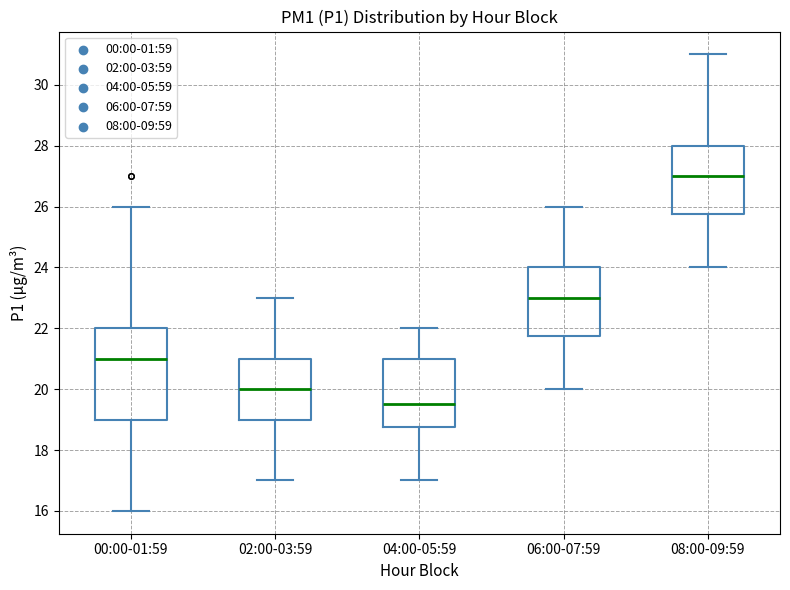

Reading left to right, transcribe this box plot: for each box, give where its median line is, the range the box spans, and where its two whiskers end, as read against the y-axis. The values are not printed on the chart, so give them approximately, as read against the axis.

00:00-01:59: median 21.0, box 19.0 to 22.0, whiskers 16.0 to 26.0
02:00-03:59: median 20.0, box 19.0 to 21.0, whiskers 17.0 to 23.0
04:00-05:59: median 19.6, box 18.8 to 21.0, whiskers 17.0 to 22.0
06:00-07:59: median 23.0, box 21.8 to 24.0, whiskers 20.0 to 26.0
08:00-09:59: median 27.0, box 25.8 to 28.0, whiskers 24.0 to 31.0